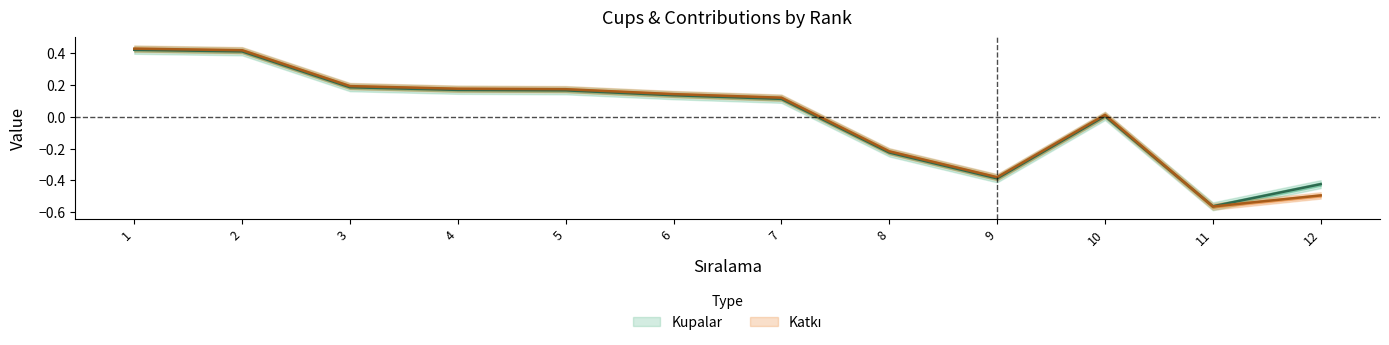

In Katkı, how many points are higher than both neighbors (excluding endpoints)?

1